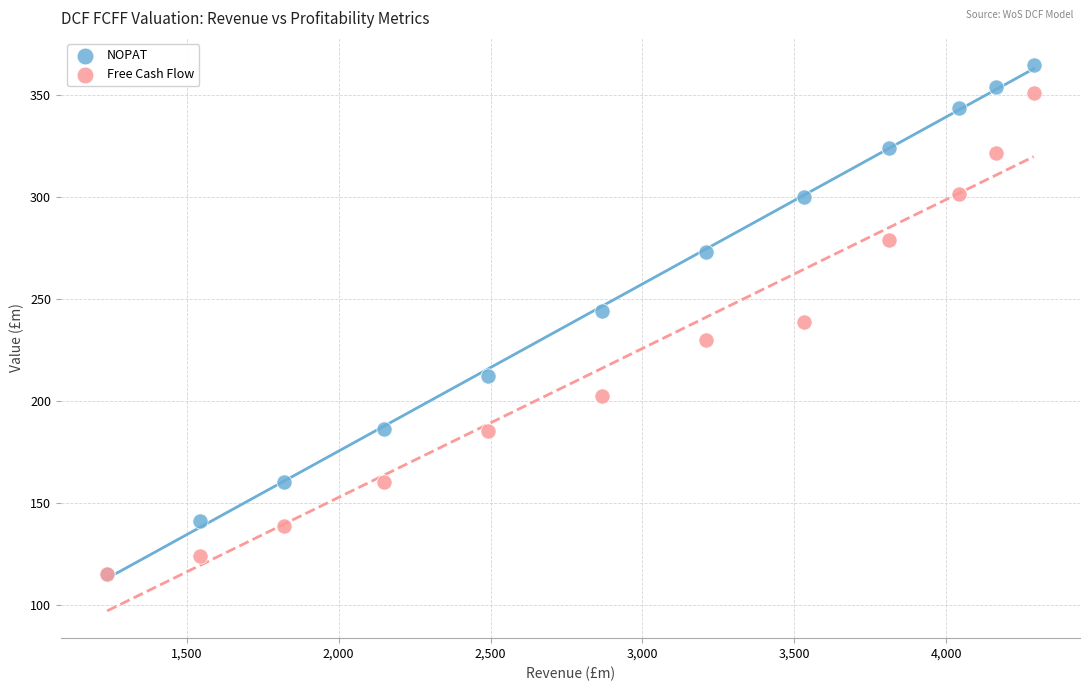

Which series reaches the maximum Y coordinate?

NOPAT